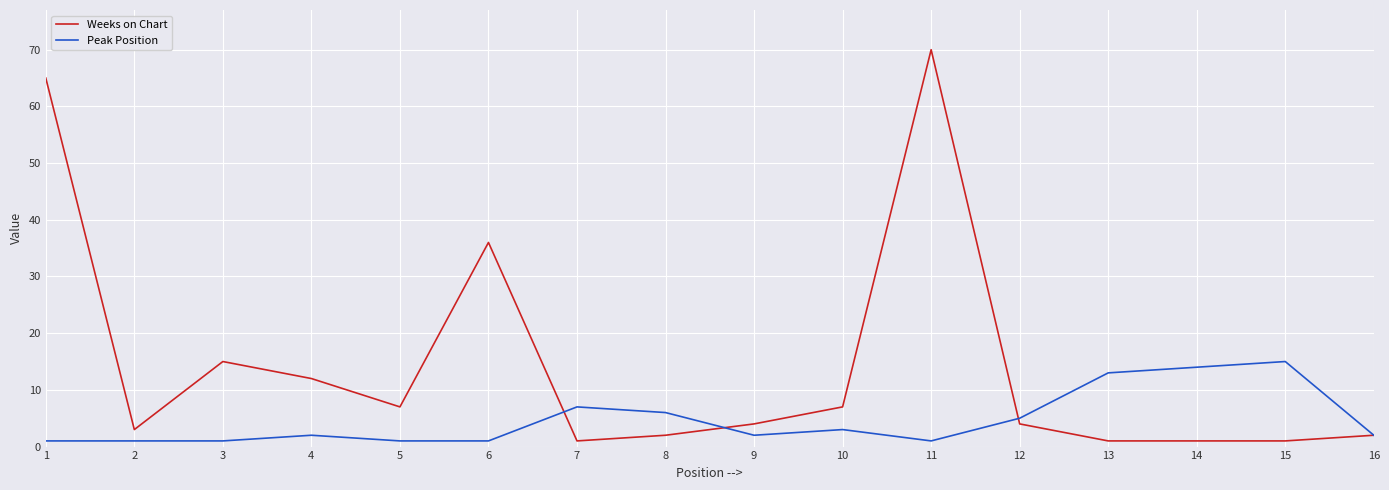

At which label does Weeks on Chart reach its peak?

11